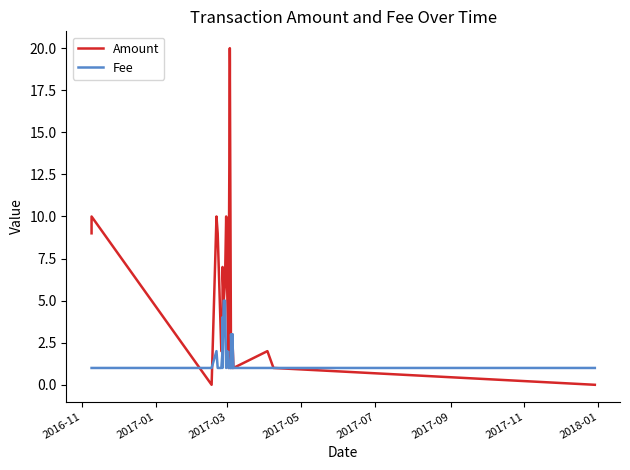

How many data points does each series have?

36